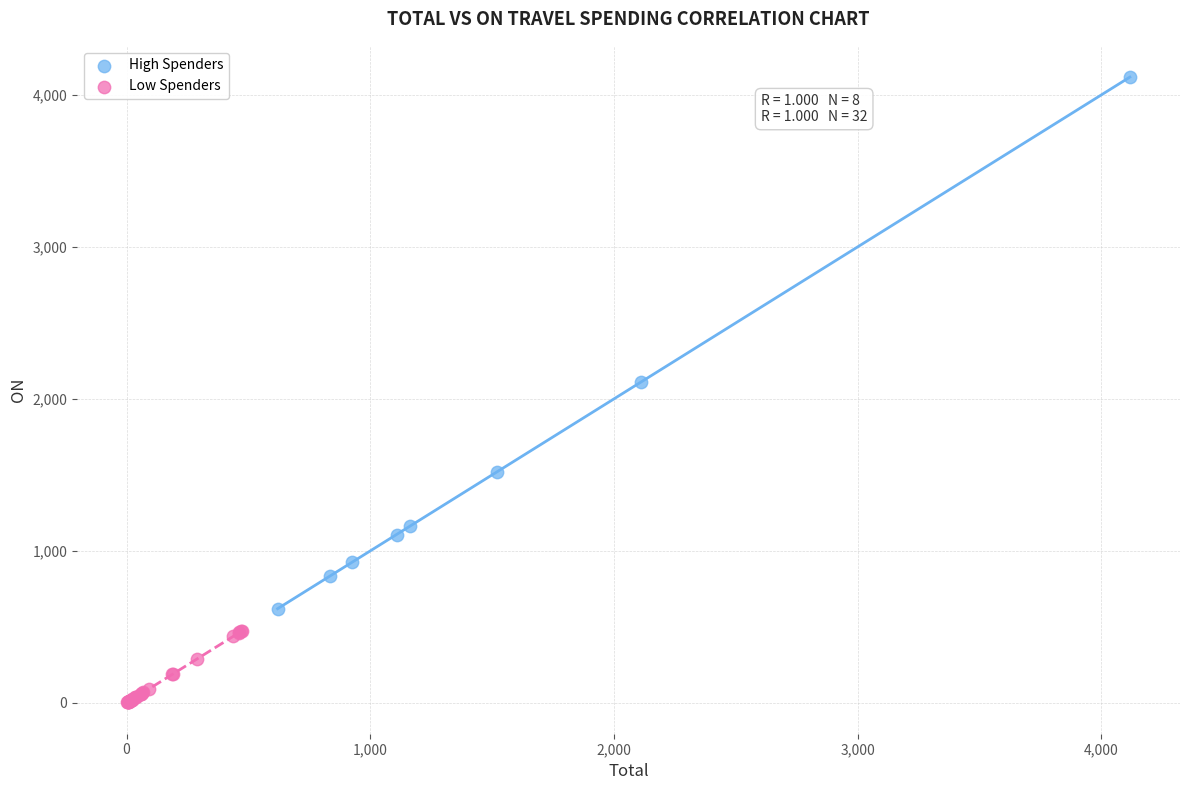

Which series contains the highest Y value?

High Spenders